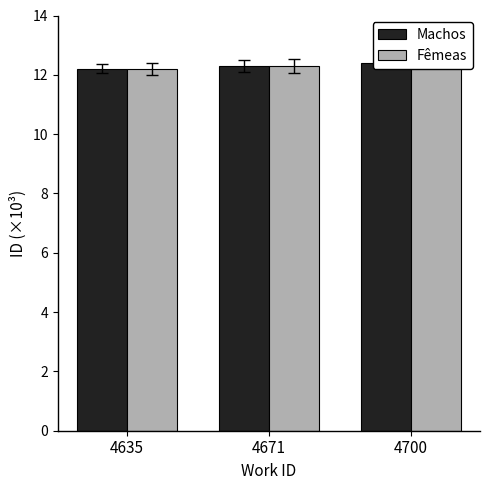

Is the value of Fêmeas at 4671 greater than the value of Machos at 4671?

Yes